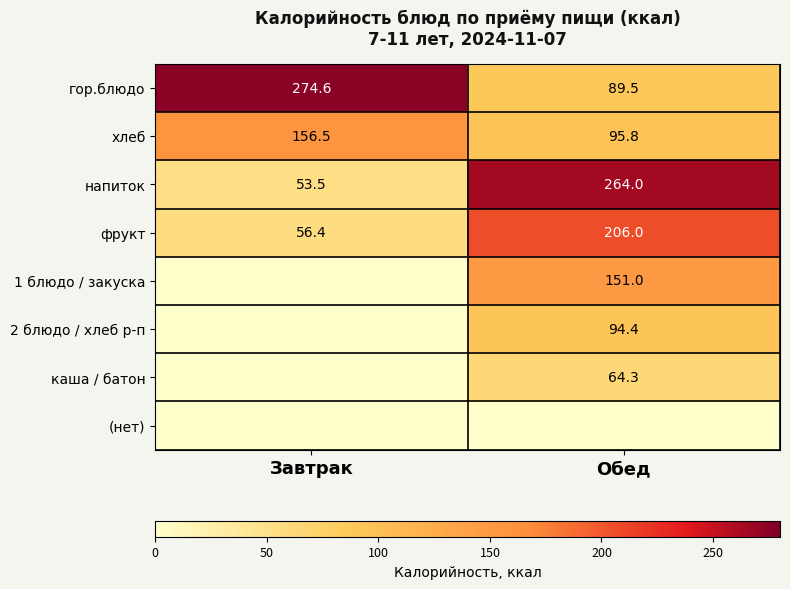

Which category has the lowest value in the напиток series?

Завтрак